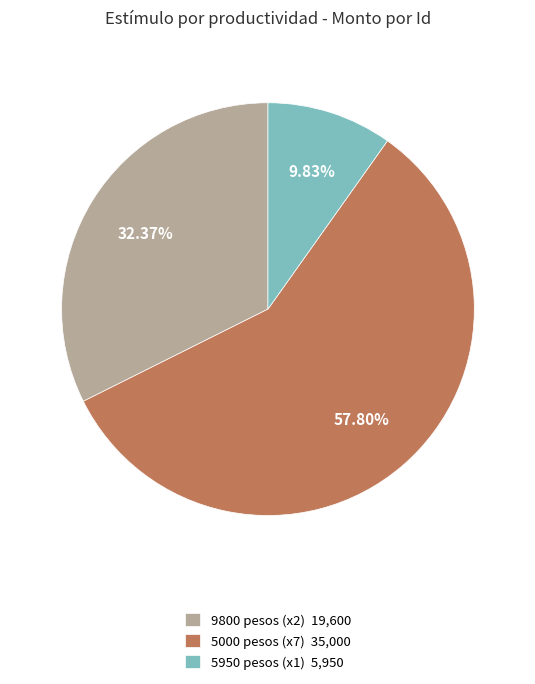

Combined, do 5000 pesos (x7) 35,000 and 9800 pesos (x2) 19,600 account for over 50%?

Yes